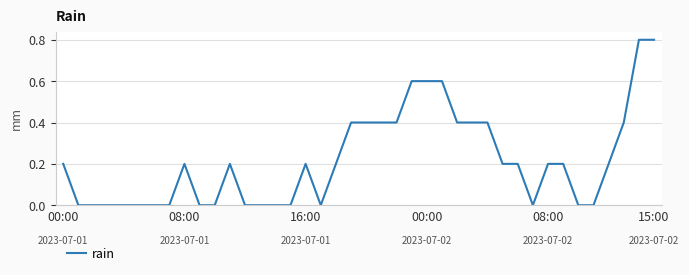

What is the maximum value shown in the chart?

0.8